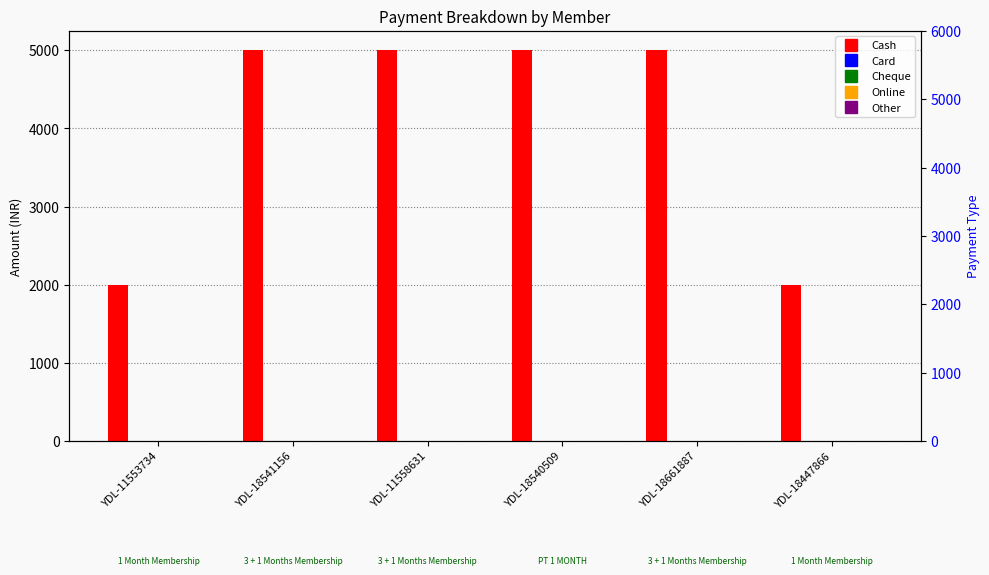

What is the label of the 5th bar from the right?

YDL-18541156